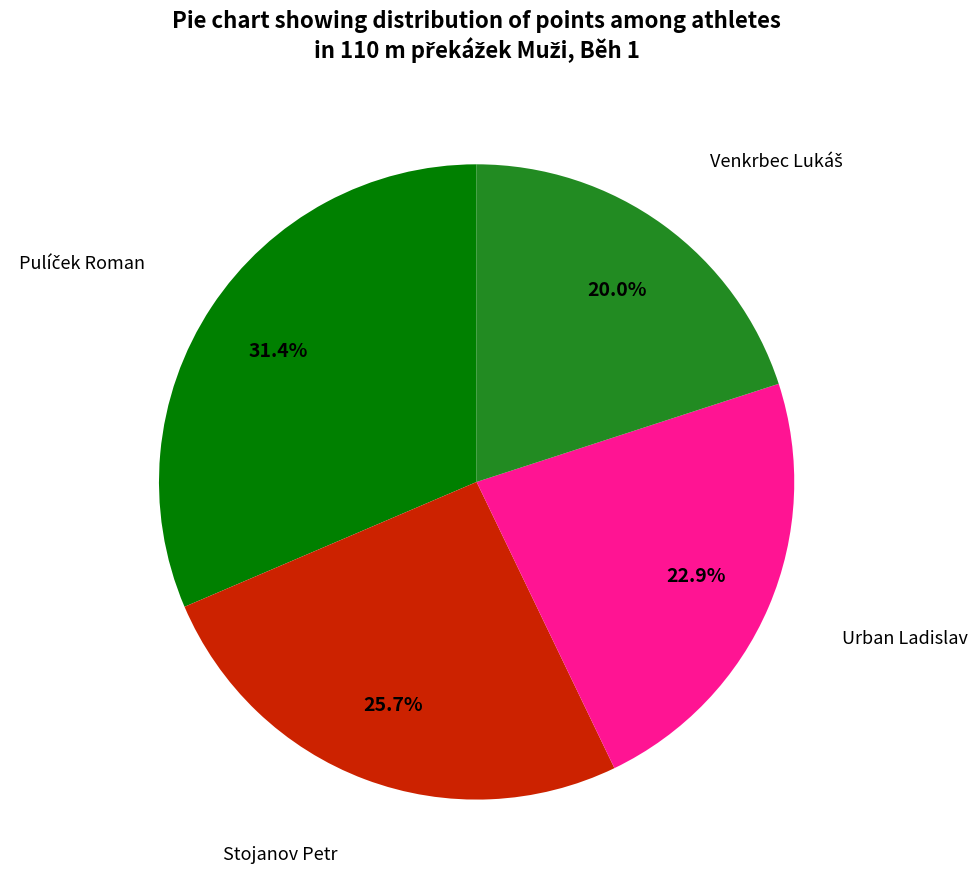

Is there any slice that represents more than half of the pie?

No